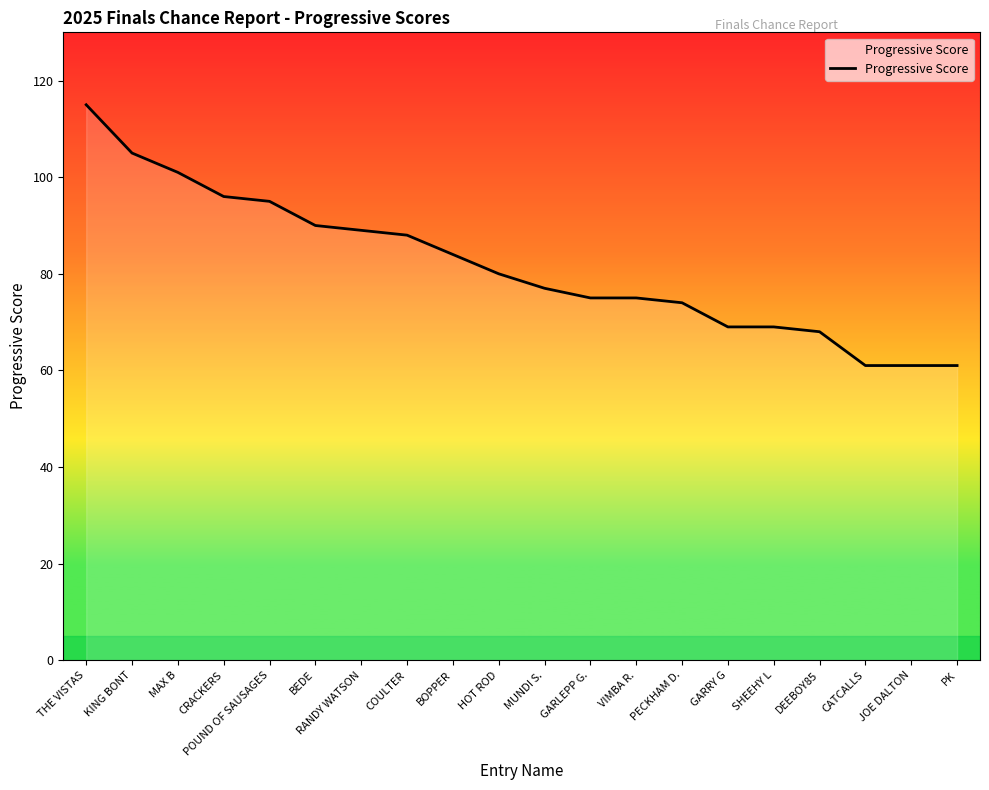

What position from the right is PECKHAM D.?

7